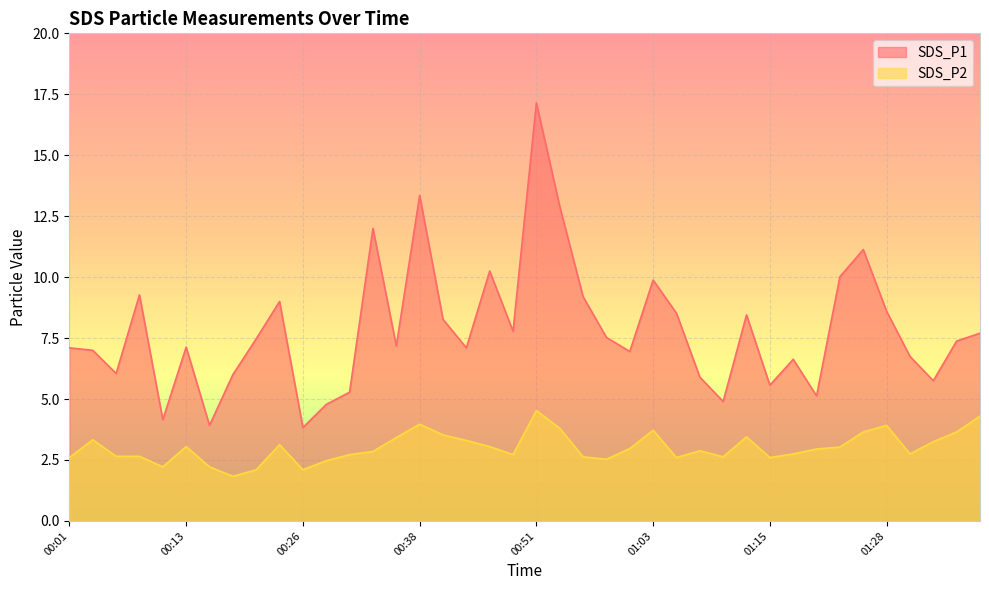

What is the sum of all SDS_P1 values?

312.9